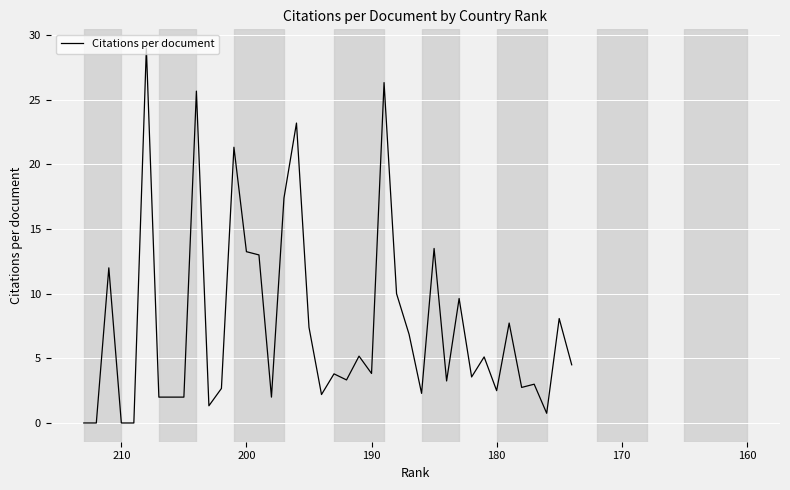

How many lines are shown in the chart?

1